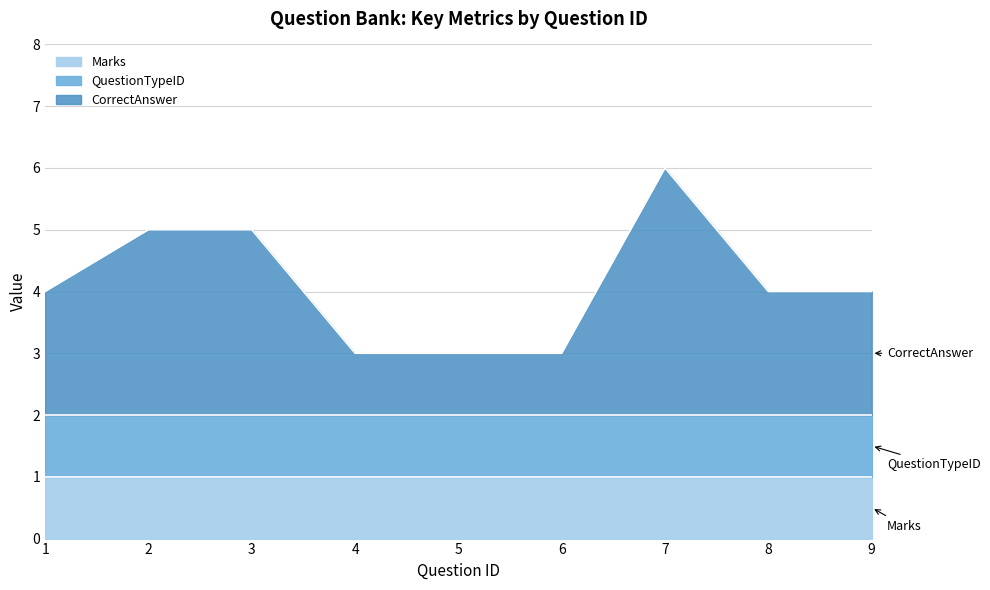

What is the maximum value for QuestionTypeID?

1